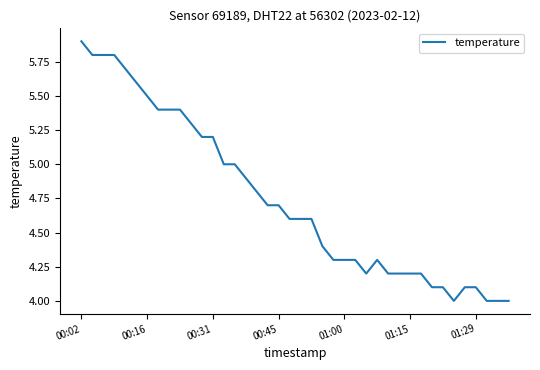

What is the minimum value shown in the chart?

4.0